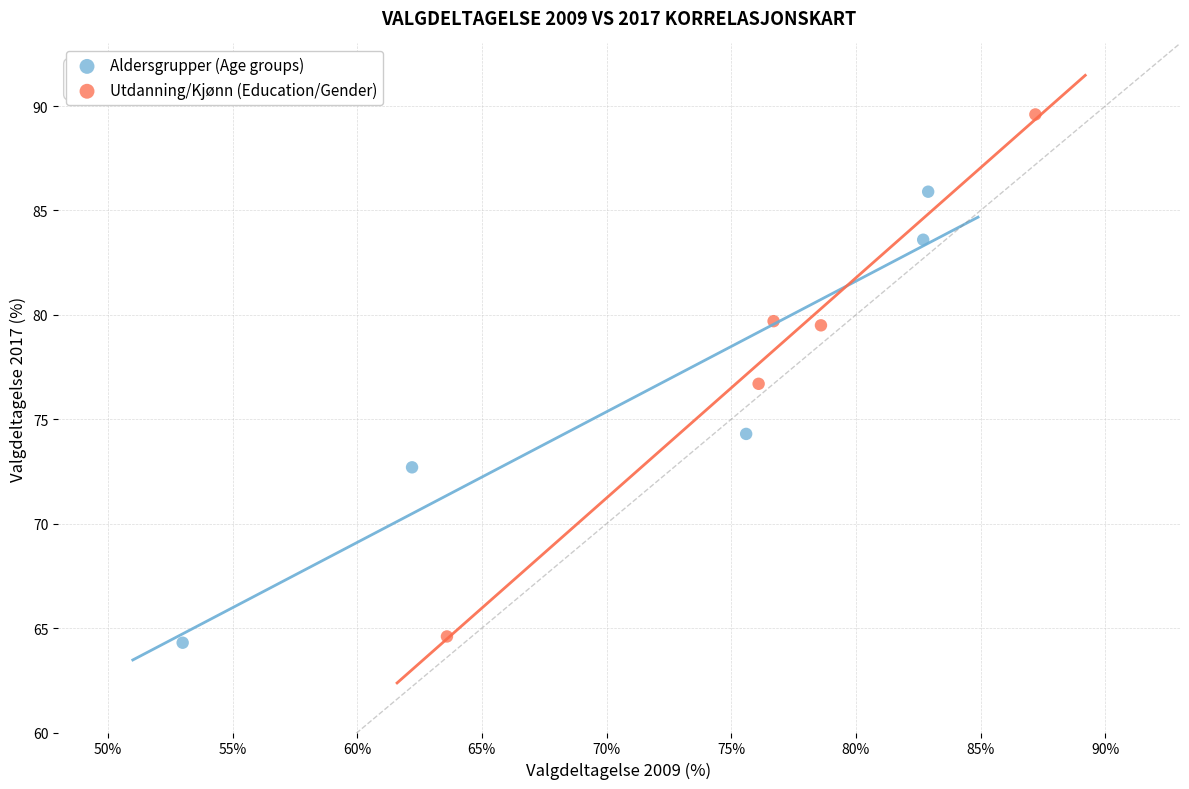

Which series has the largest Y range (max minus min)?

Utdanning/Kjønn (Education/Gender)